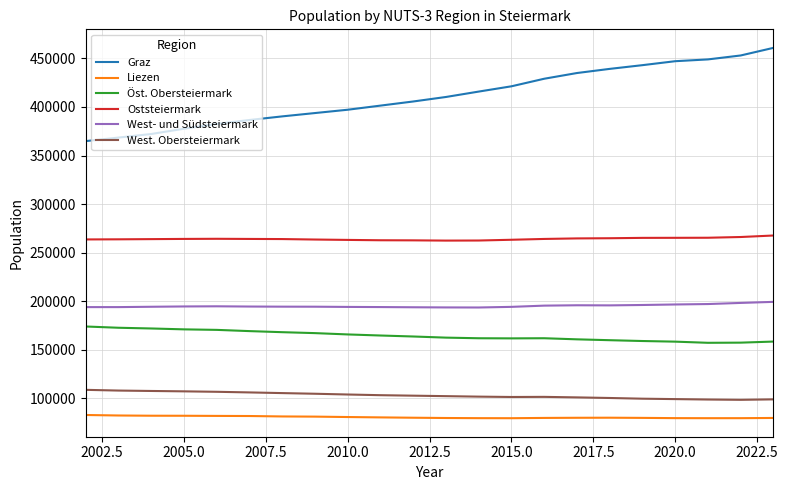

True or false: Liezen and Graz intersect in this chart.

False